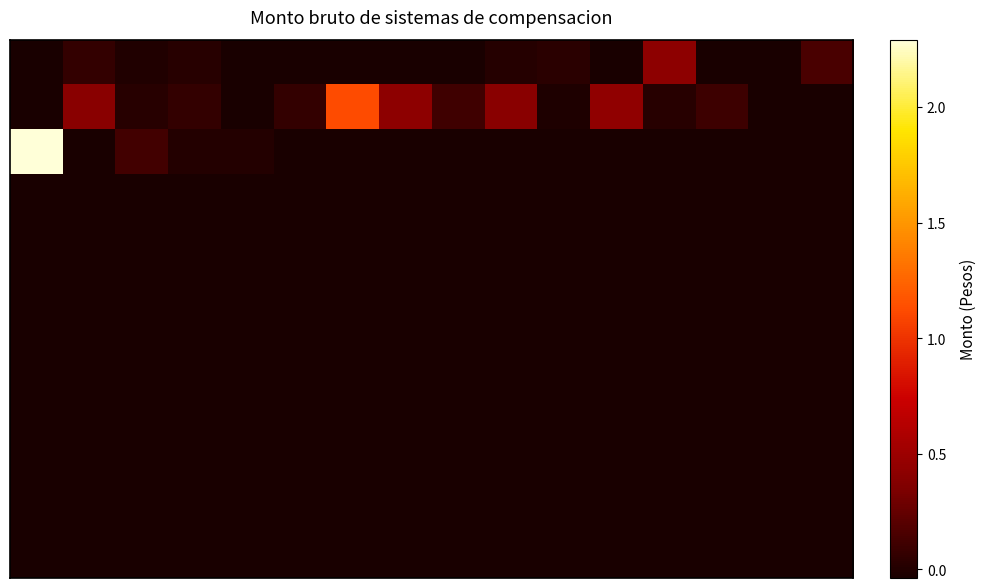

How many distinct data groups are displayed?

12